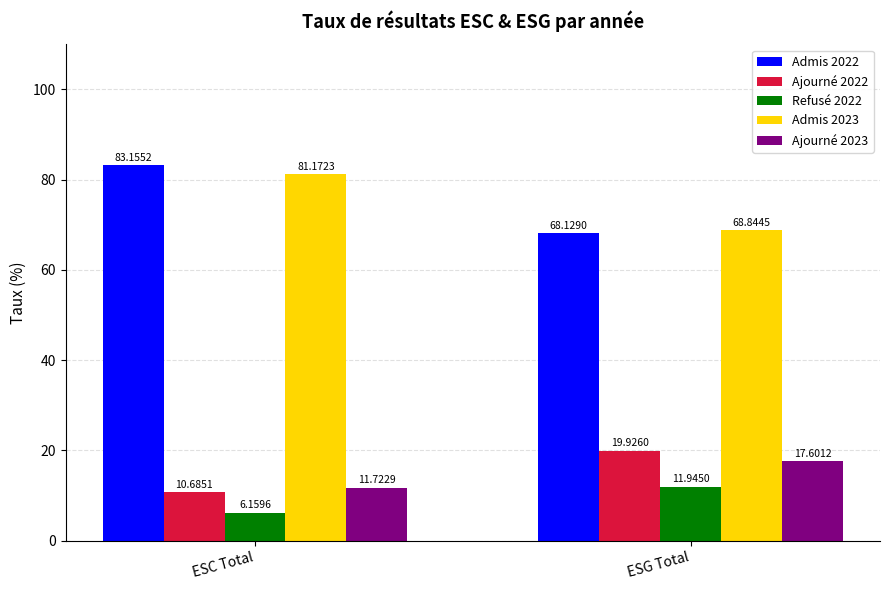

Which label corresponds to the largest value in the chart?

ESC Total